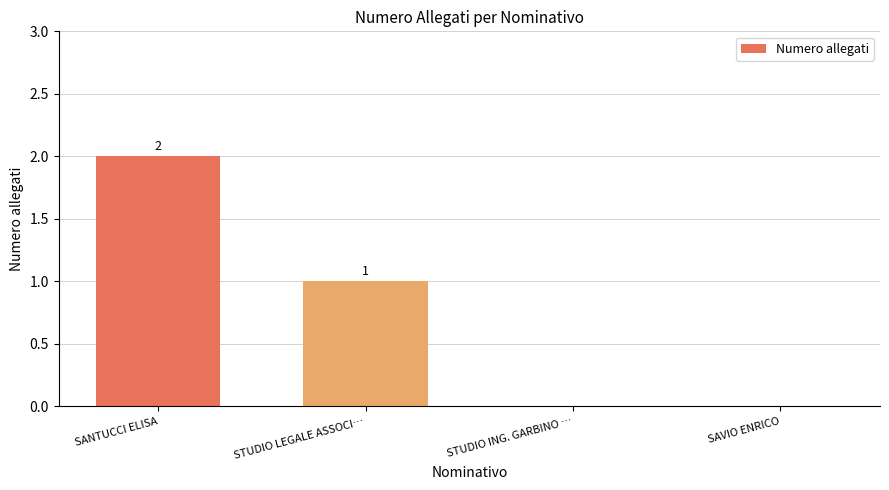

True or false: the data shows -1 at STUDIO ING. GARBINO ….

False